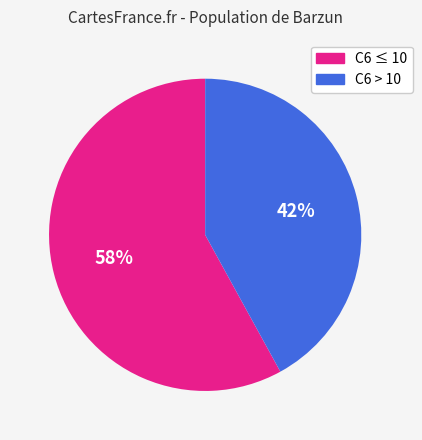

To the nearest percent, what is the difference between the largest and smallest slice percentages?

16%